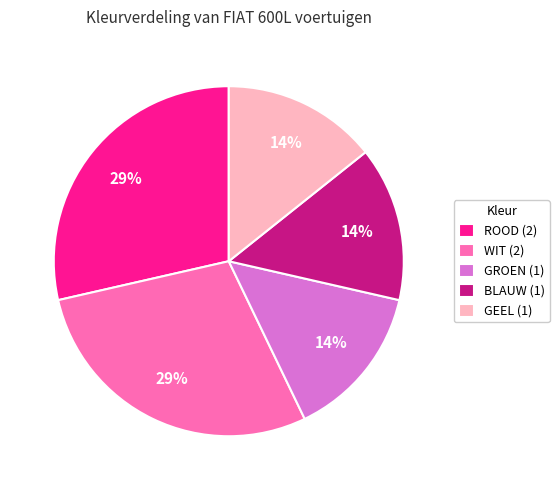

Does any single category account for the majority?

No